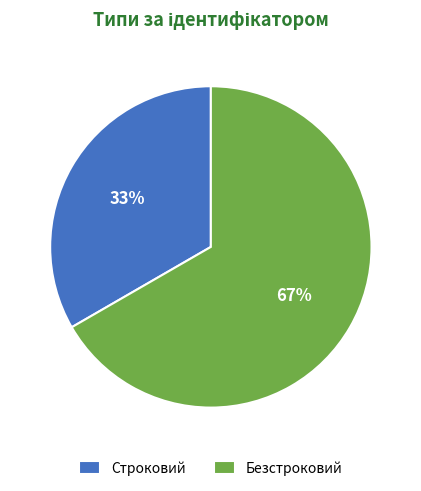

Is the sum of Строковий and Безстроковий greater than half?

Yes